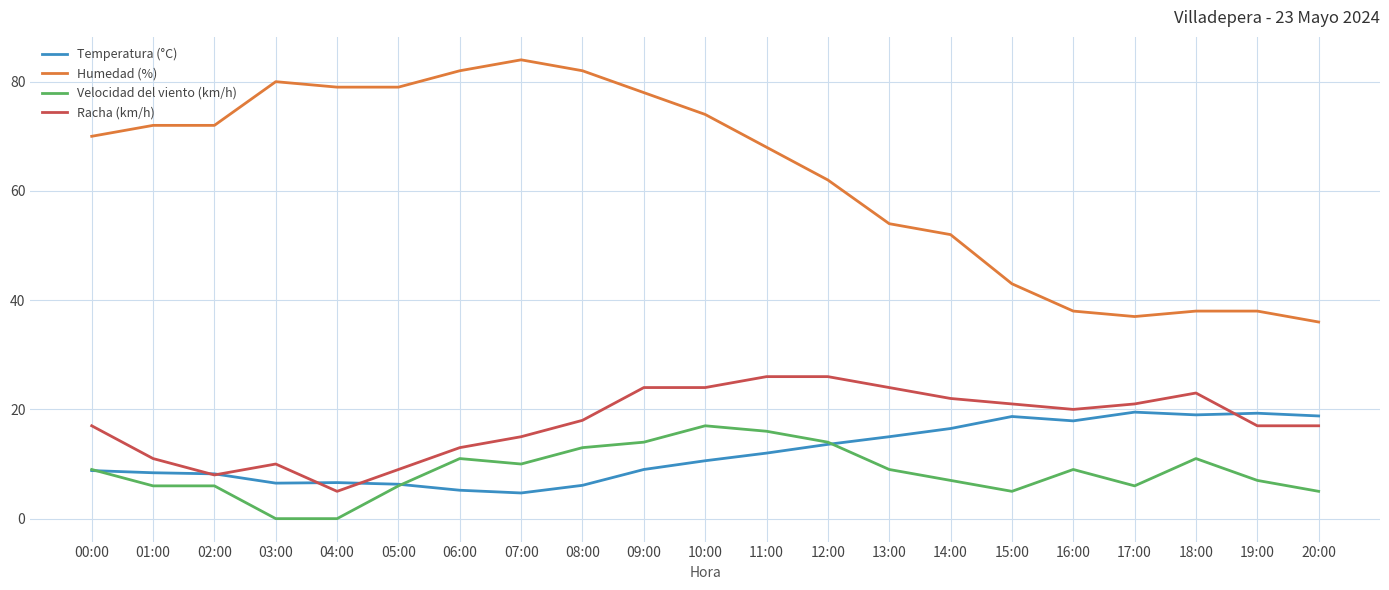

At which category does the chart reach its peak across all series?

07:00